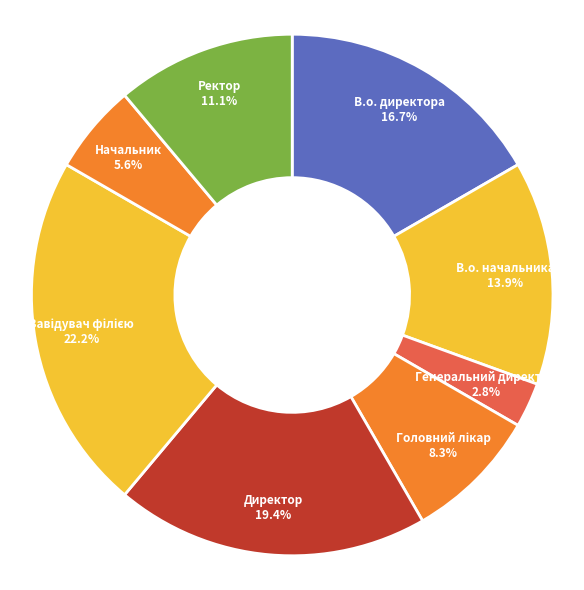

Which category has the smallest portion of the pie?

Генеральний директор